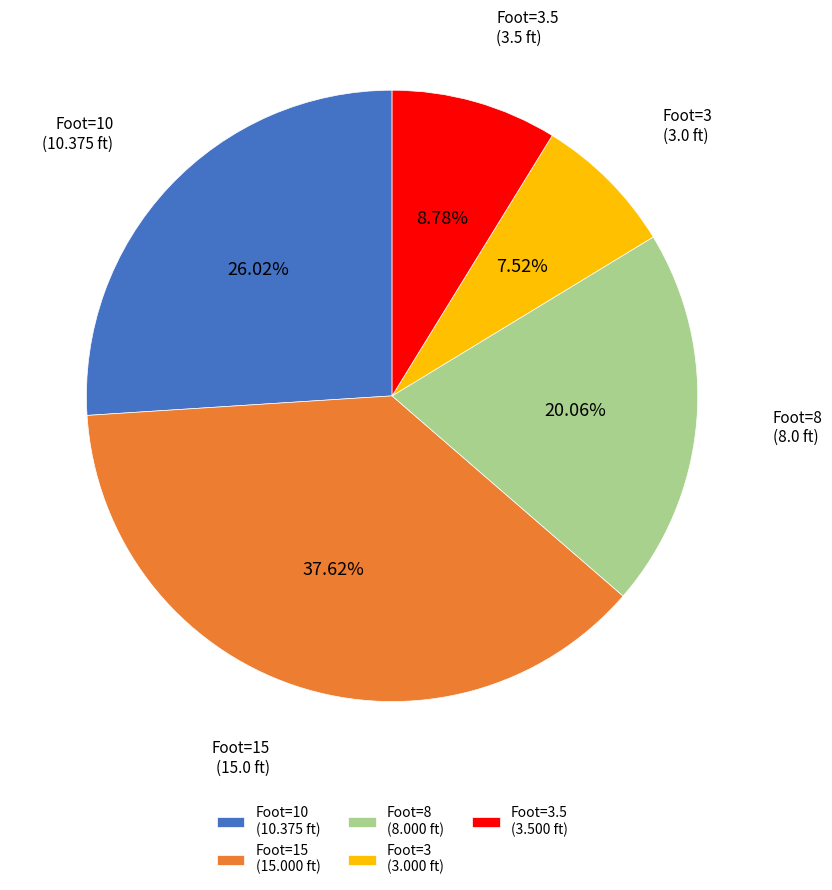

Rank the categories by value from highest to lowest.

Foot=15 (15.000 ft), Foot=10 (10.375 ft), Foot=8 (8.000 ft), Foot=3.5 (3.500 ft), Foot=3 (3.000 ft)